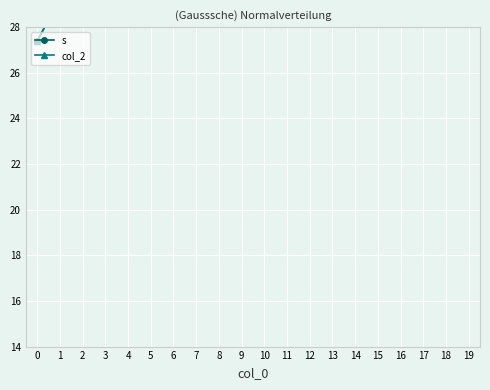

What is the greatest value displayed?

151.9